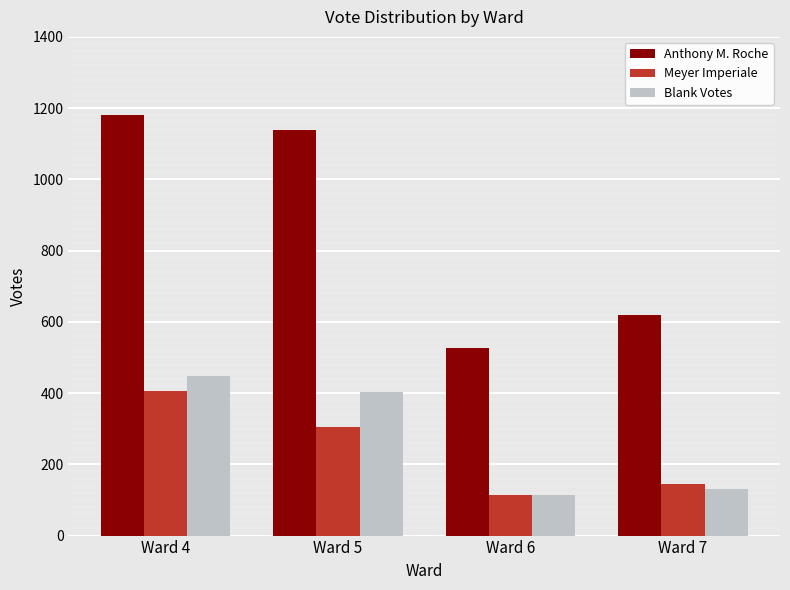

What is the difference between the maximum and minimum values in the Anthony M. Roche series?

654